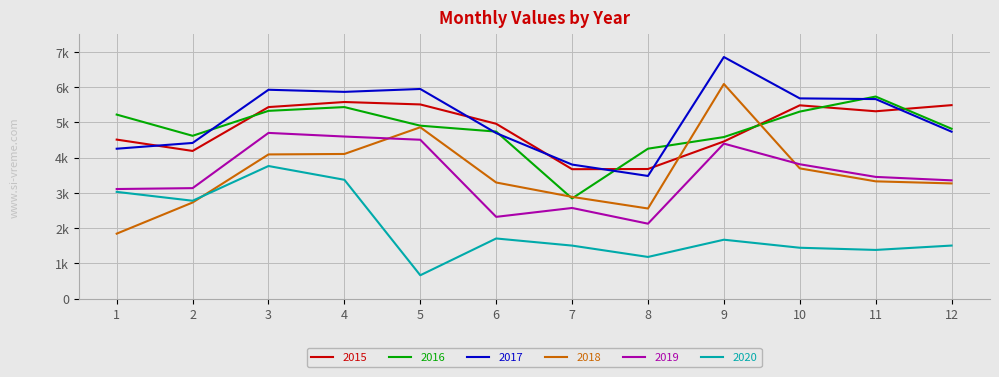

Does the chart display data point markers on the line(s)?

No